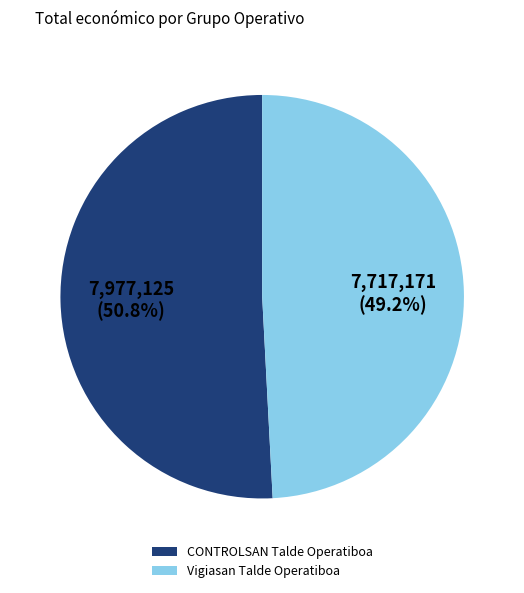

Is it true that CONTROLSAN Talde Operatiboa is 51% of the pie?

True